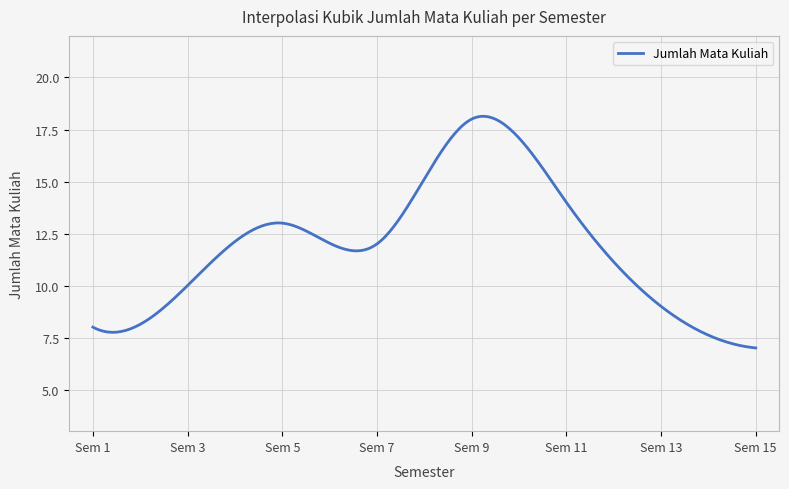

What is the maximum value shown in the chart?

18.1